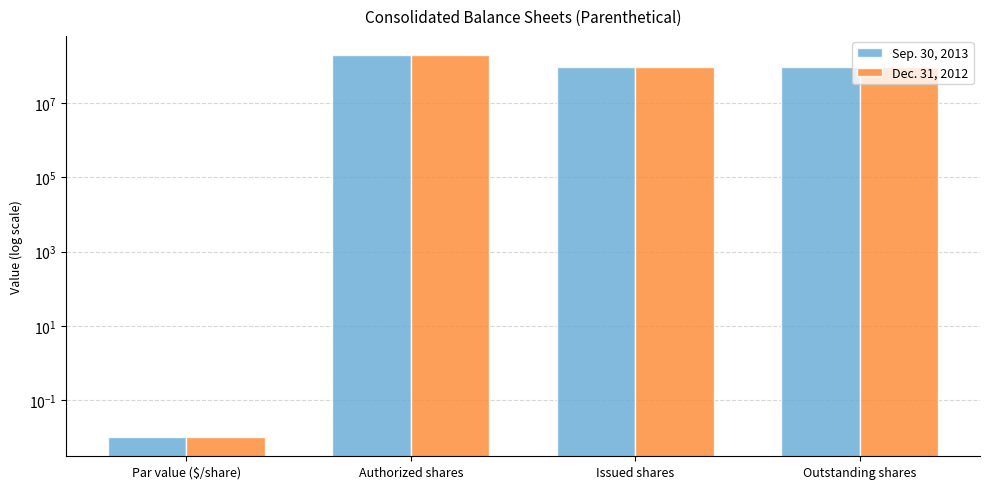

Reading left to right, extract all data points from this chart.

Sep. 30, 2013: Par value ($/share)=0.0	Authorized shares=200000000.0	Issued shares=95404138.0	Outstanding shares=95404138.0
Dec. 31, 2012: Par value ($/share)=0.0	Authorized shares=200000000.0	Issued shares=95386179.0	Outstanding shares=95386179.0